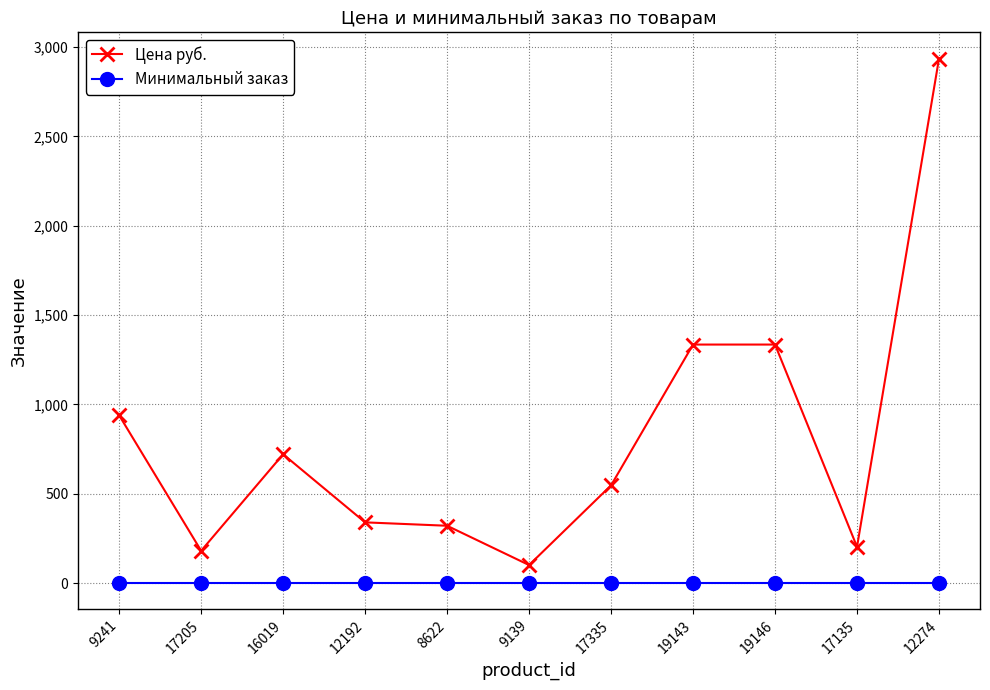

List the series in order of their peak value, highest first.

Цена руб., Минимальный заказ